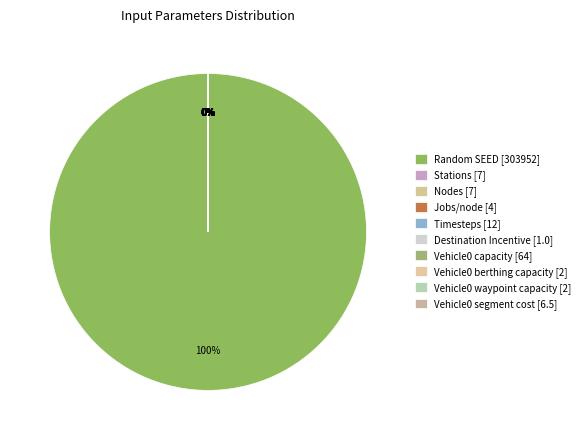

To the nearest percent, what is the average slice percentage?

10%